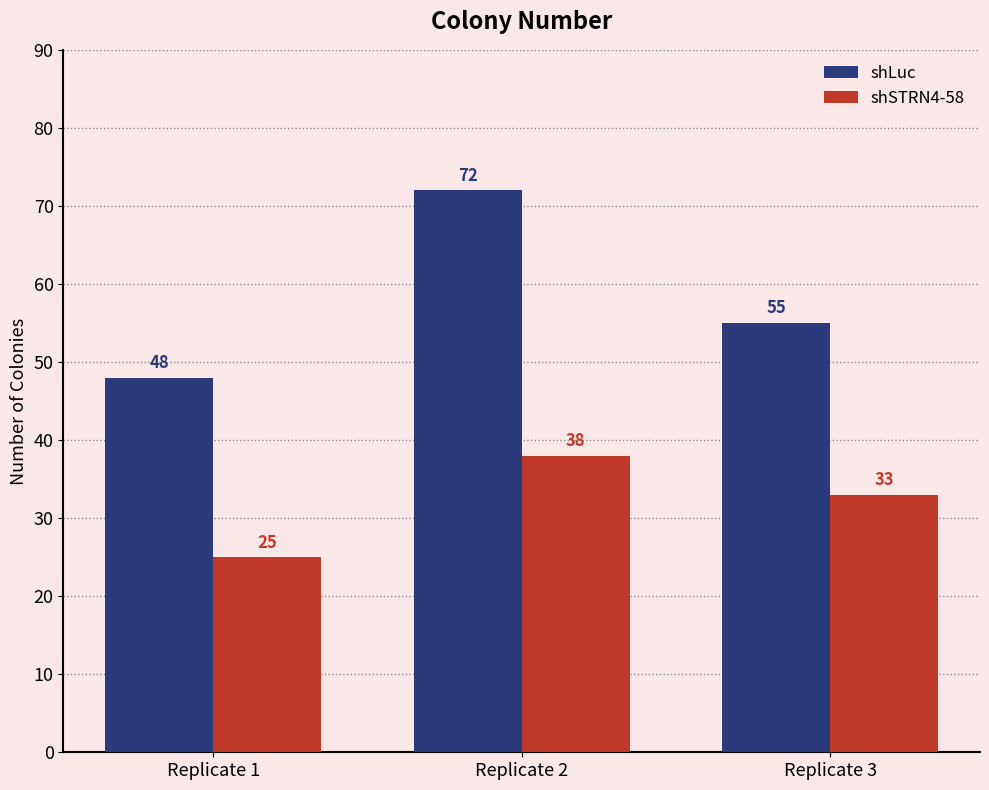

At which label does shLuc reach its peak?

Replicate 2